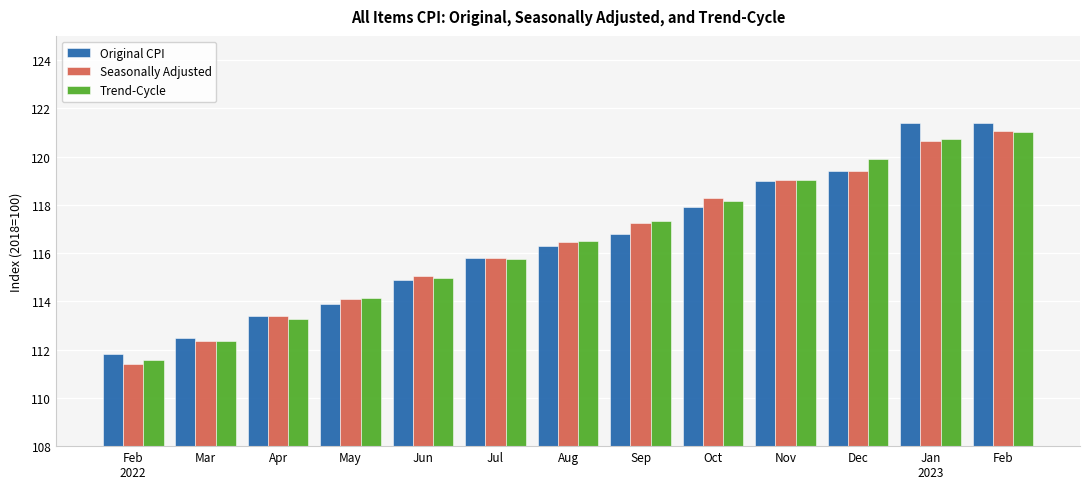

Rank the categories by Seasonally Adjusted value from highest to lowest.

Feb, Jan
2023, Dec, Nov, Oct, Sep, Aug, Jul, Jun, May, Apr, Mar, Feb
2022